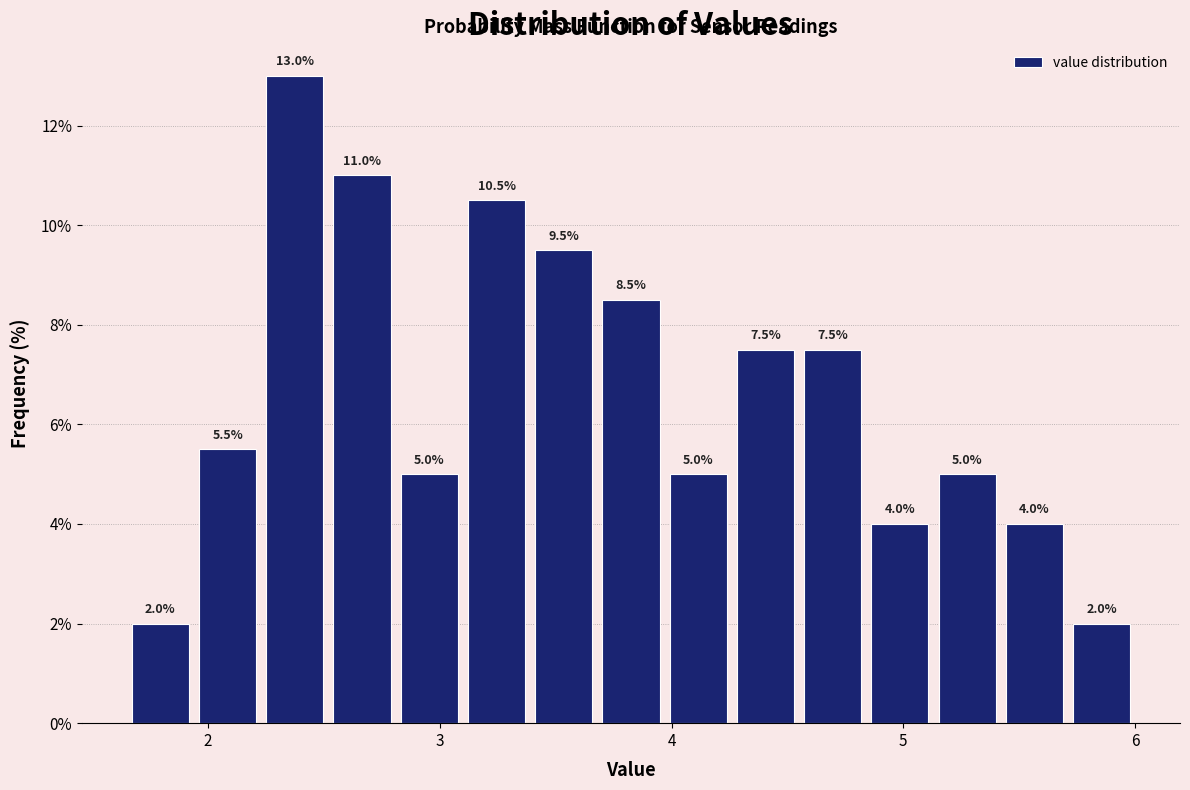

Around what value on the x-axis is the tallest bar? Give the approximate position of its centre, as read against the axis.

2.4